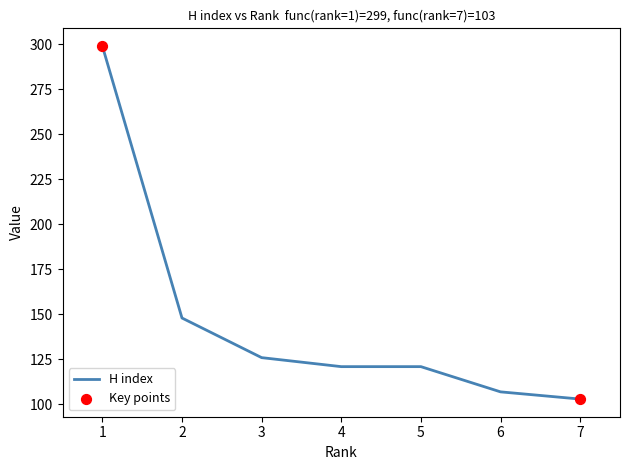

What is the ratio of the value at 3 to the value at 6?

1.2